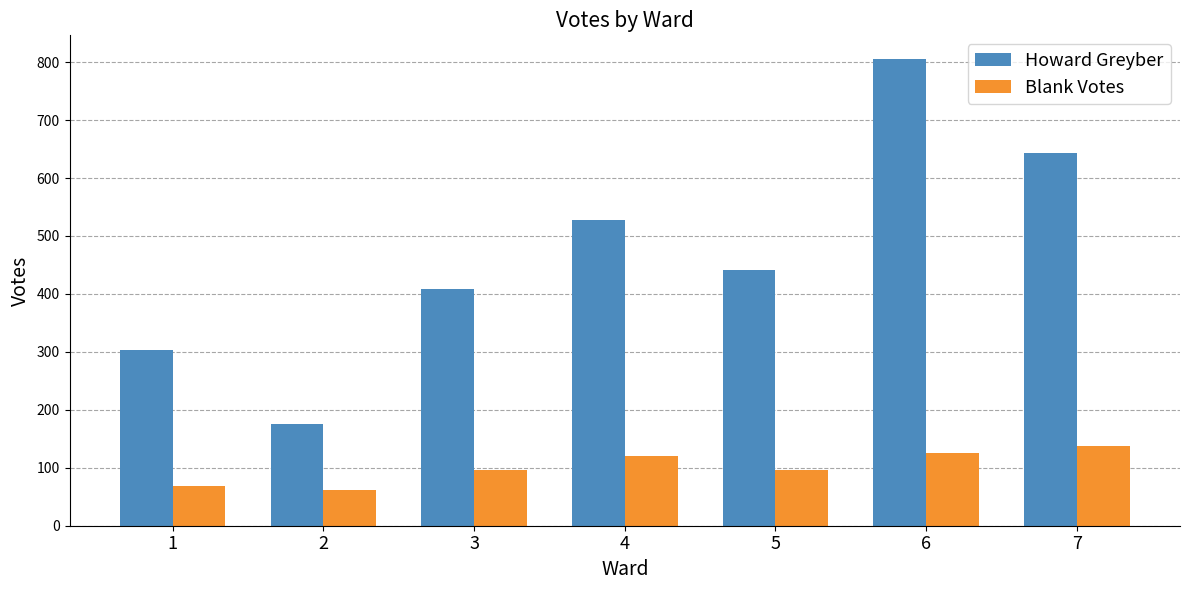

How many groups of bars are there?

7